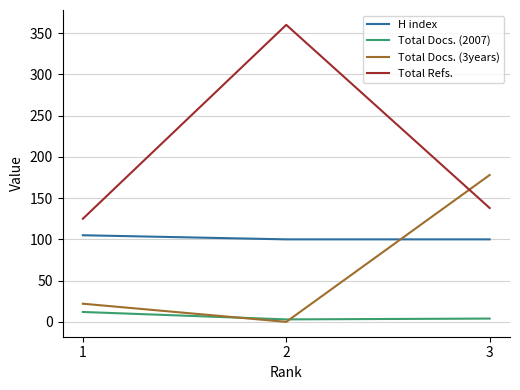

What is the minimum value for Total Refs.?

125